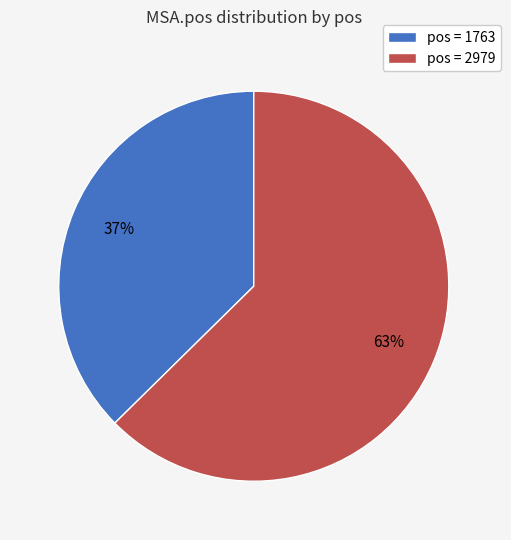

Is it true that pos = 2979 is 77% of the pie?

False